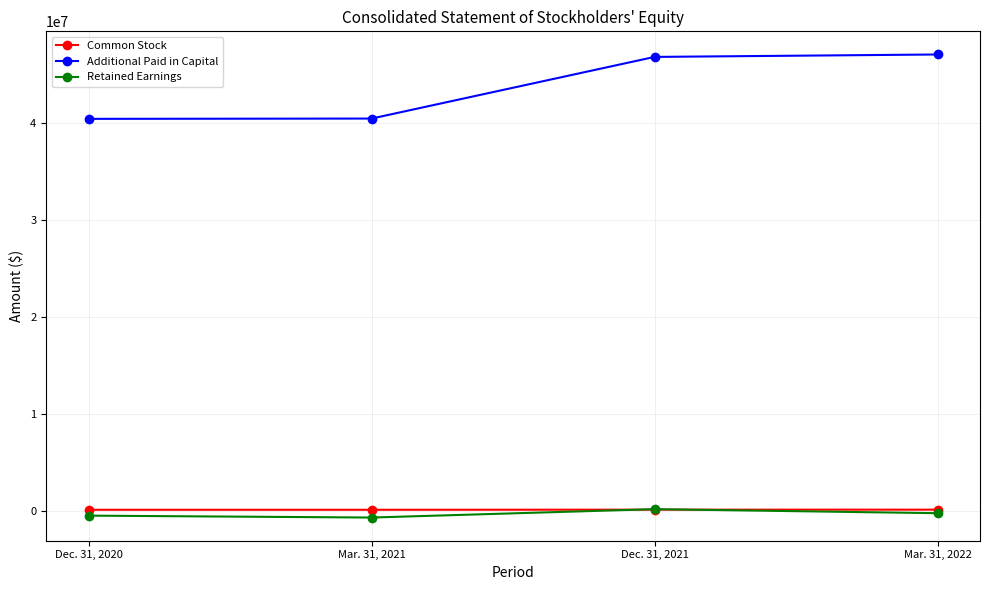

What position from the left is Dec. 31, 2021?

3